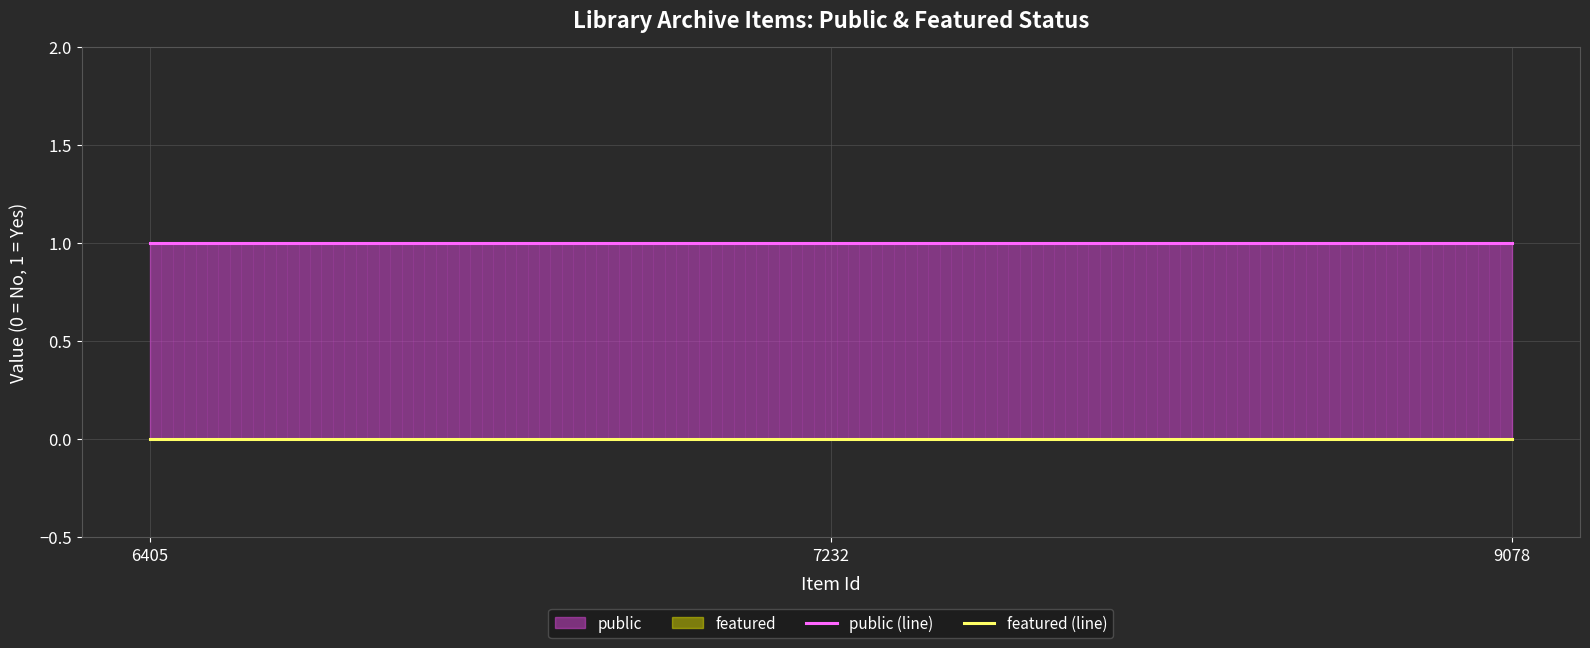

What is the sum of all public values?

3